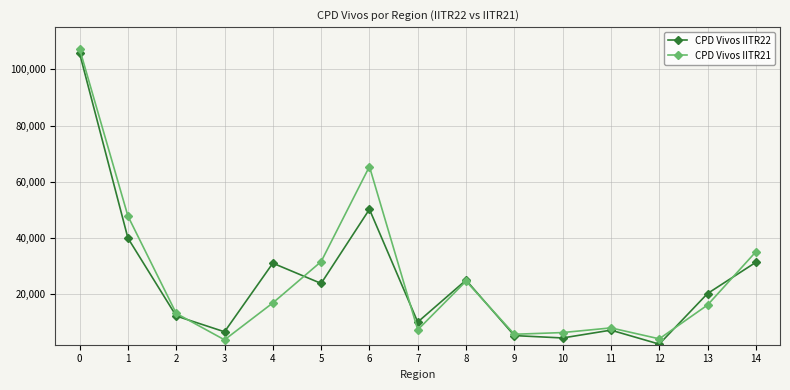

What is the difference between the second highest and second lowest values in the CPD Vivos IITR22 series?

45781